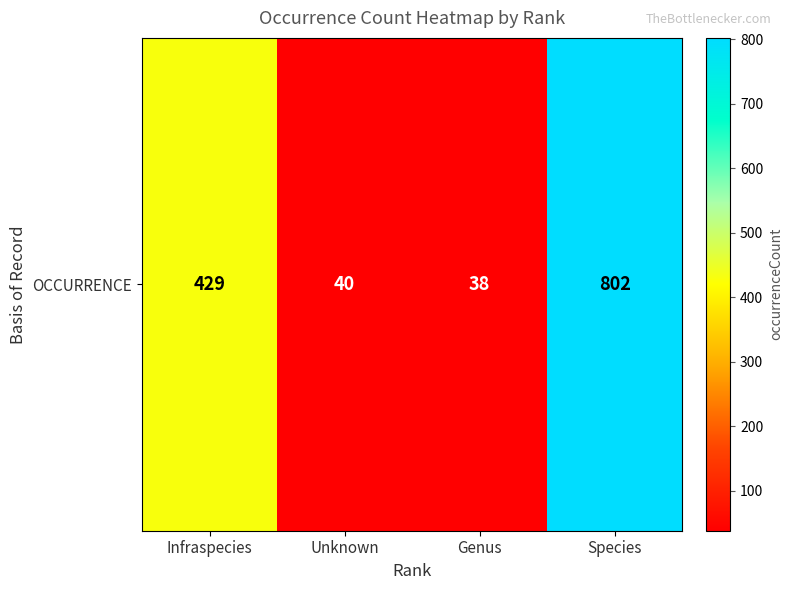

Rank the categories by value from highest to lowest.

Species, Infraspecies, Unknown, Genus